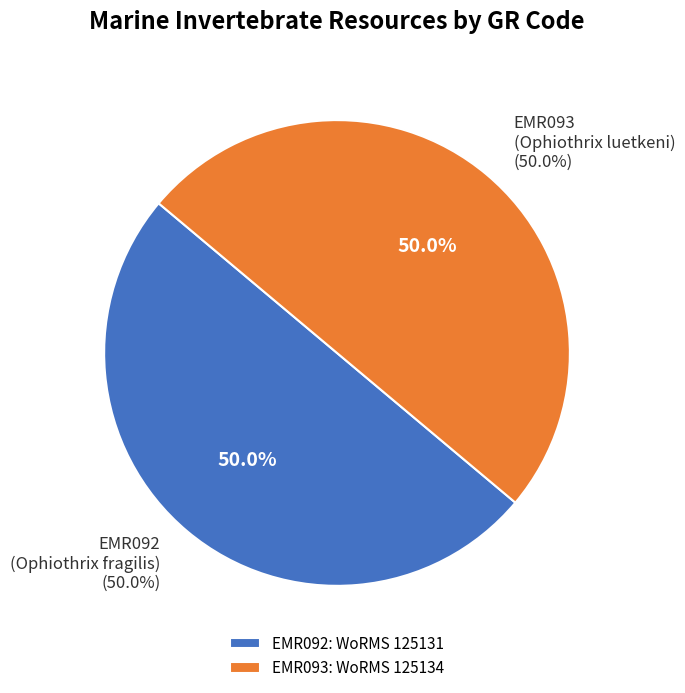

Is the sum of EMR092 and EMR093 greater than half?

Yes